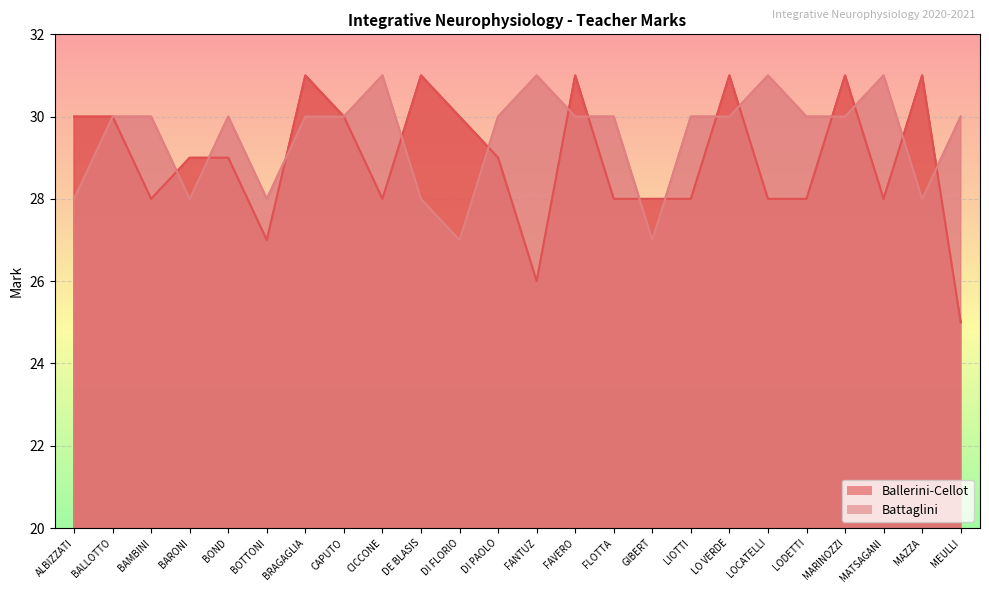

At which label does Battaglini reach its minimum?

DI FLORIO